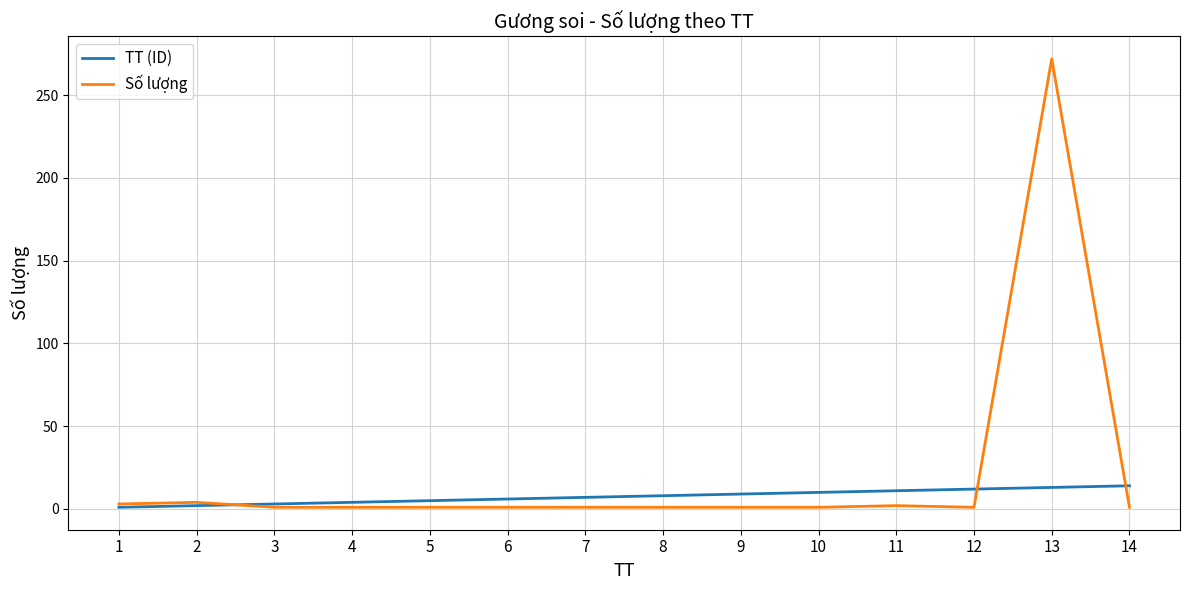

At 5, list the series in order from largest to smallest.

TT (ID), Số lượng